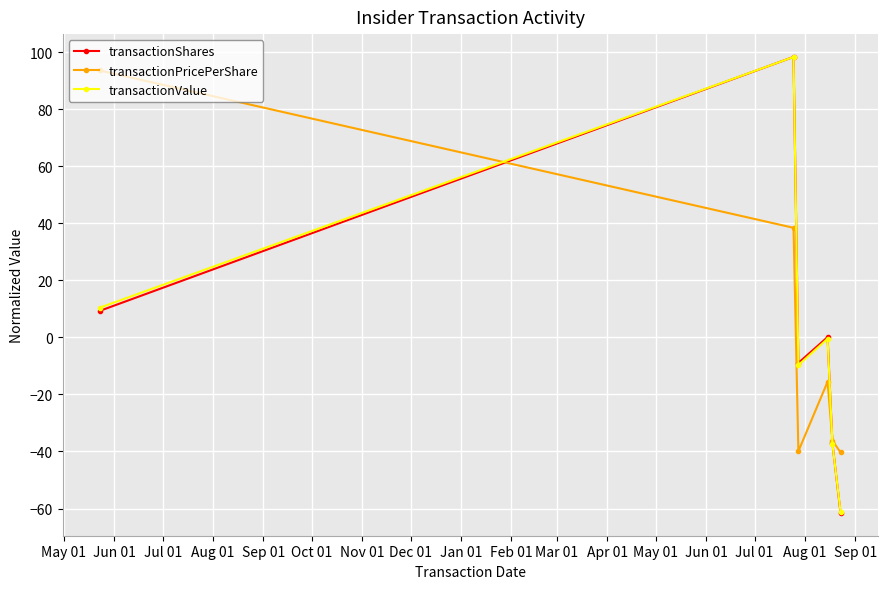

What is the value of the transactionValue point at the 2nd from the left?

98.3